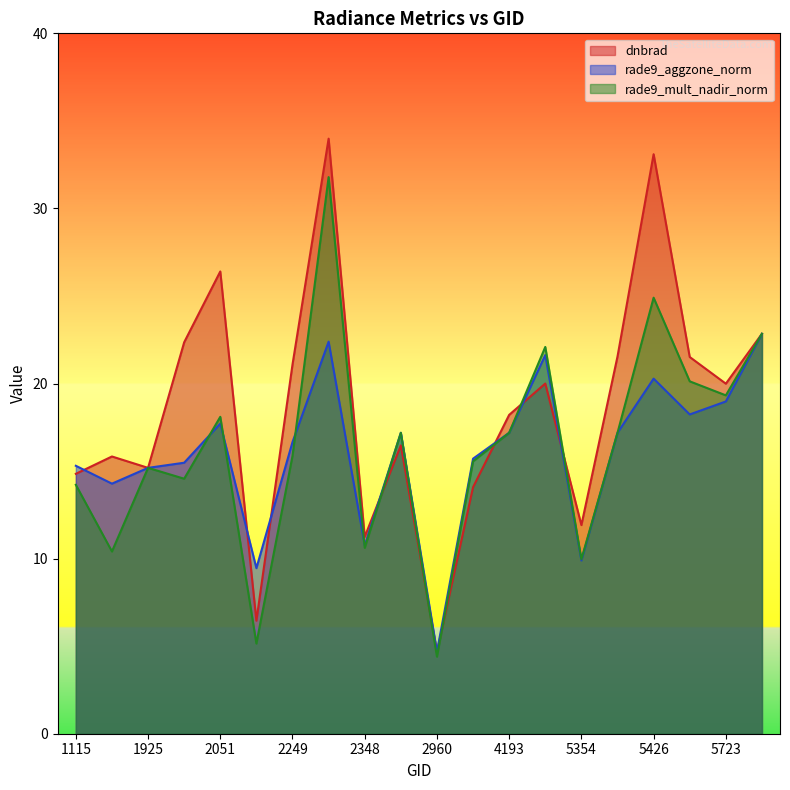

Reading left to right, transcribe all the data shown in this chart.

dnbrad: 14.8	15.8	15.2	22.4	26.4	6.5	21.1	34.0	11.2	16.5	4.7	14.1	18.2	20.0	11.9	21.5	33.1	21.5	20.0	22.8
rade9_aggzone_norm: 15.3	14.3	15.2	15.5	17.7	9.5	16.7	22.4	10.8	17.2	4.7	15.7	17.2	21.6	9.9	17.2	20.3	18.2	19.0	22.8
rade9_mult_nadir_norm: 14.2	10.4	15.2	14.6	18.1	5.1	15.9	31.8	10.6	17.2	4.4	15.6	17.2	22.1	10.0	17.2	24.9	20.1	19.3	22.8